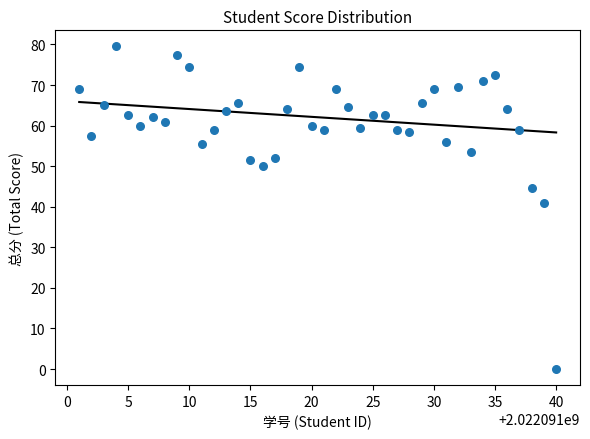

What Y value in the scatter plot is closest to 39?

41.0